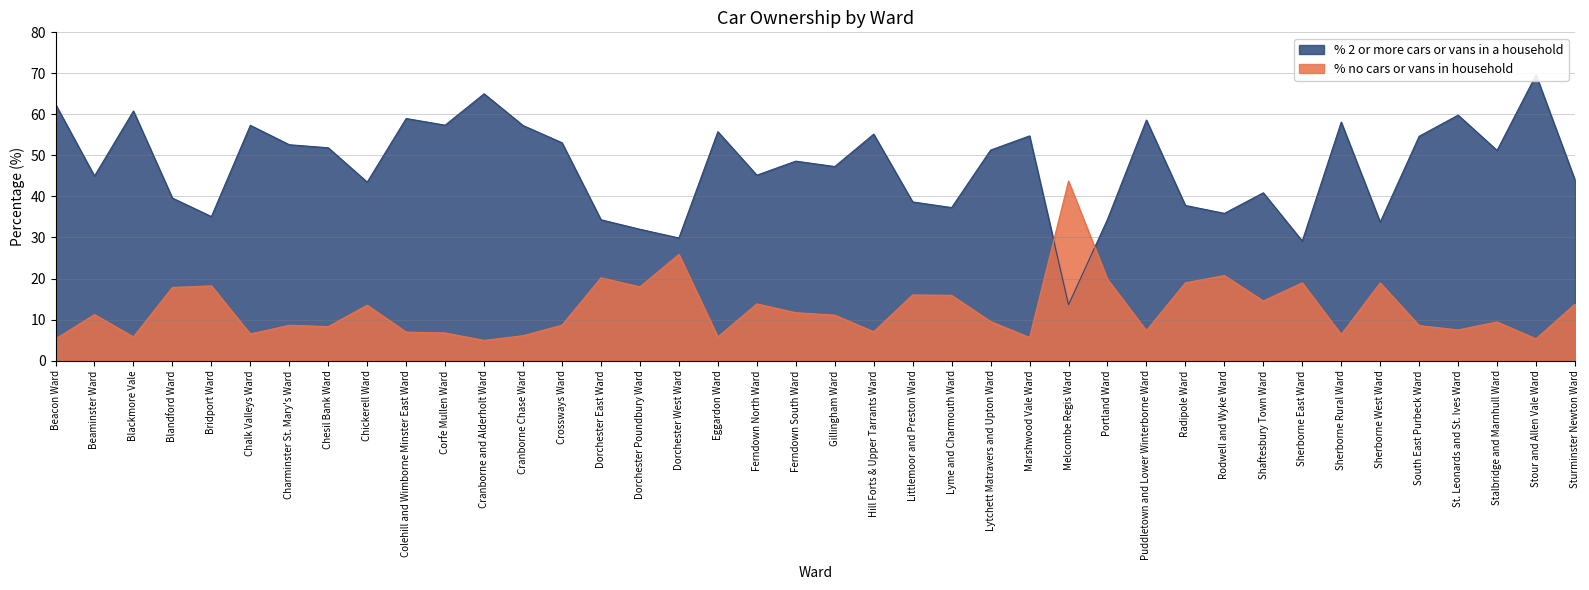

What is the difference between the % 2 or more cars or vans in a household values at Blackmore Vale and Sturminster Newton Ward?

16.8